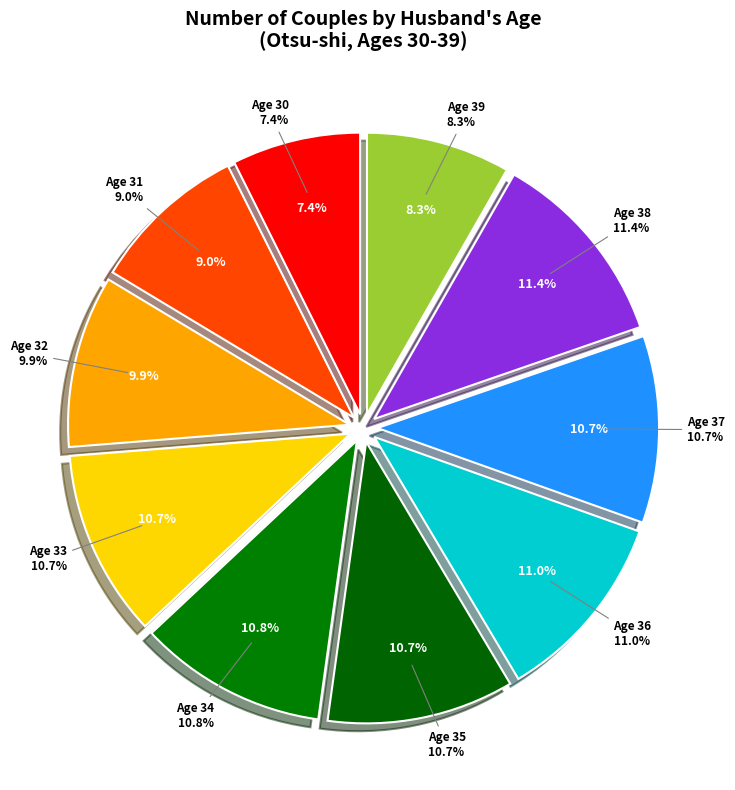

The Total (husband age 34) slice represents 11% of the pie. True or false?

True